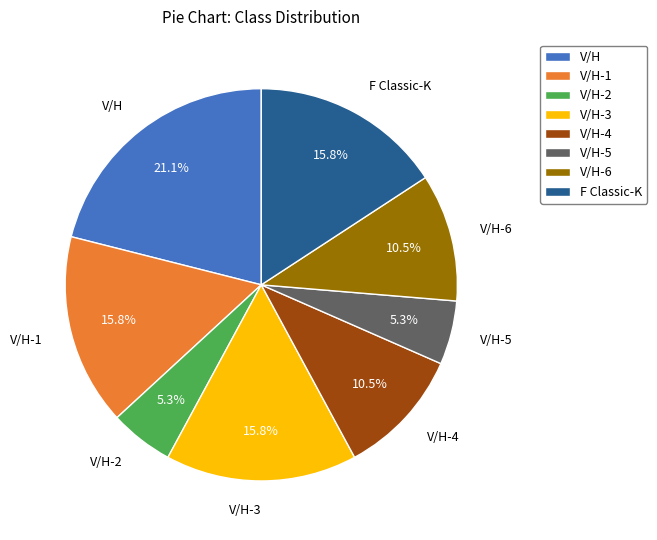

Does V/H represent more than half of the total?

No